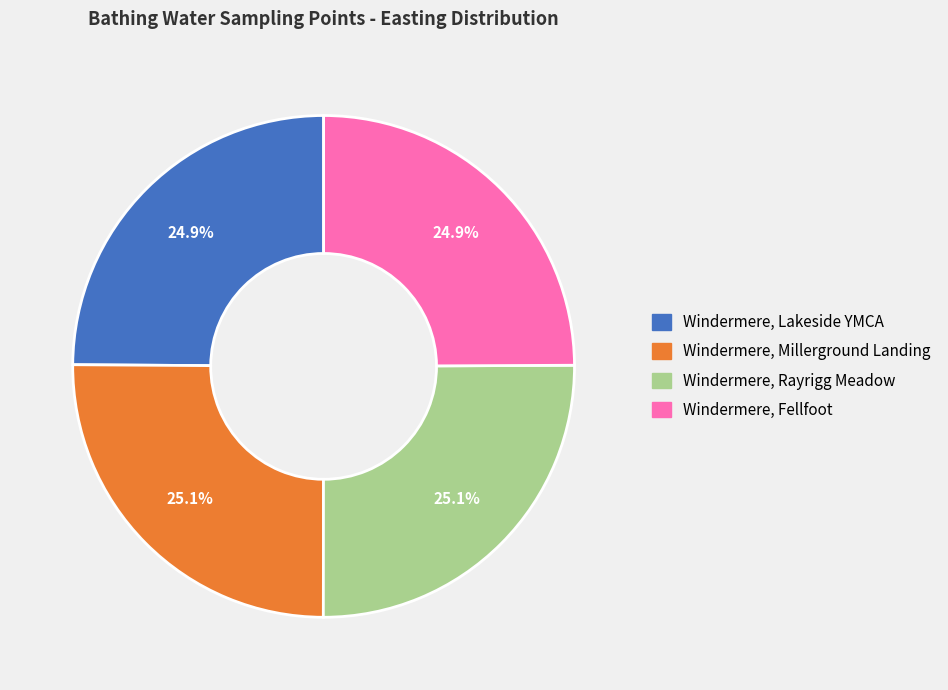

How many slices are in this pie chart?

4